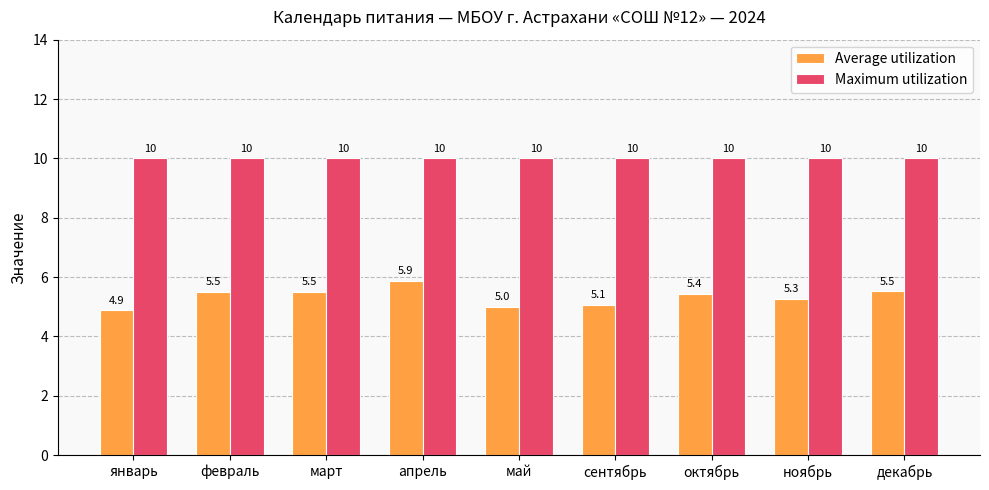

Reading right to left, list all the values displayed in this chart.

Average utilization: 5.5	5.3	5.4	5.1	5.0	5.9	5.5	5.5	4.9
Maximum utilization: 10.0	10.0	10.0	10.0	10.0	10.0	10.0	10.0	10.0